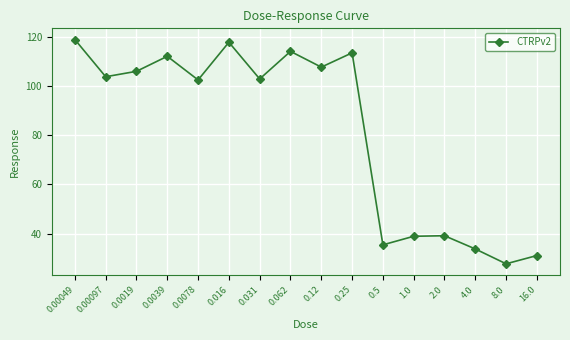

At which category does the data reach its first local valley?

0.00097